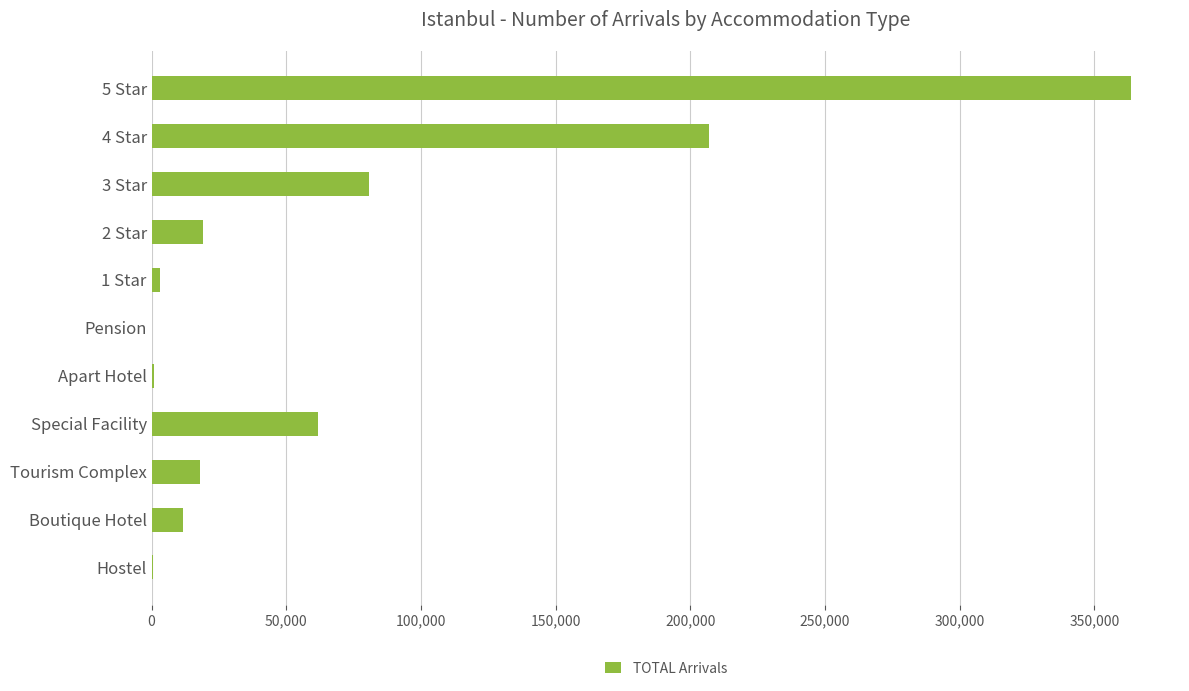

What is the greatest value displayed?

363628